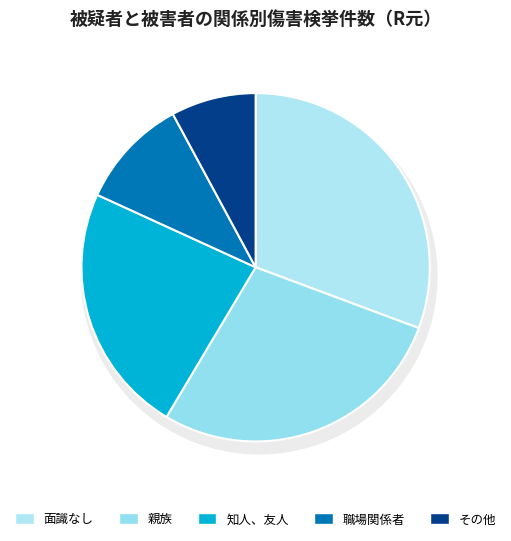

Which category has the biggest portion of the pie?

面識なし